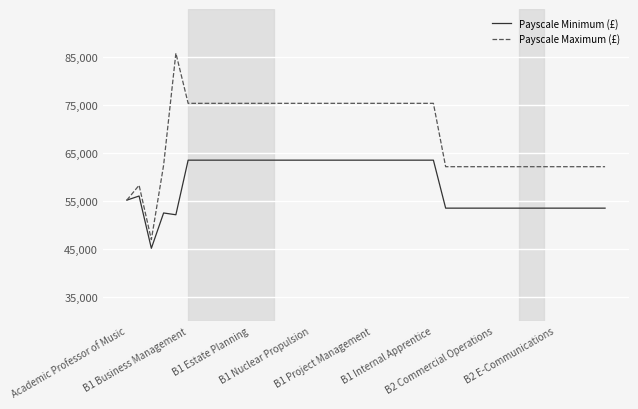

Which series has the largest total across all categories?

Payscale Maximum (£)